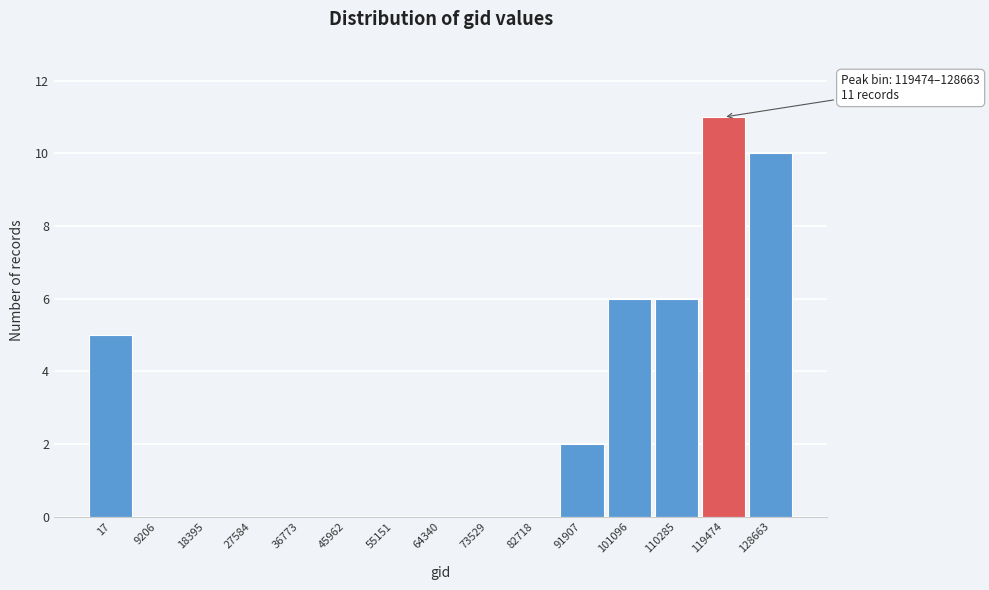

Reading left to right, list all the values displayed in this chart.

17=5	9206=0	18395=0	27584=0	36773=0	45962=0	55151=0	64340=0	73529=0	82718=0	91907=2	101096=6	110285=6	119474=11	128663=10